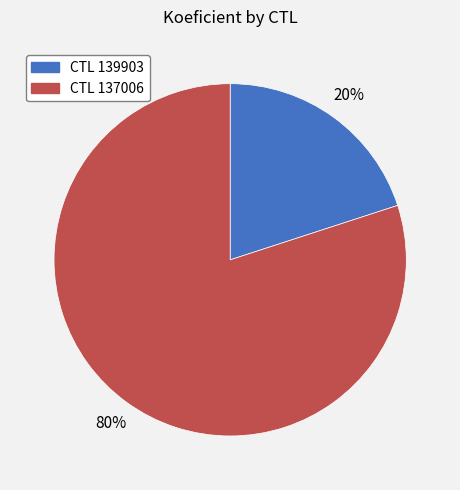

To the nearest percent, what is the difference between the largest and smallest slice percentages?

60%